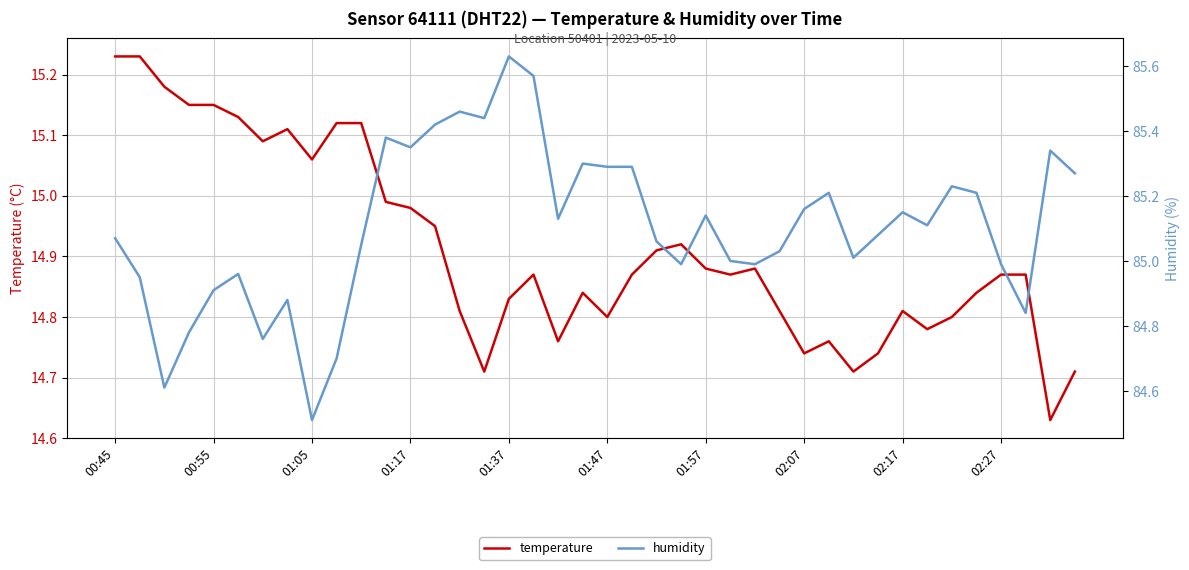

Which series has the largest total across all categories?

humidity